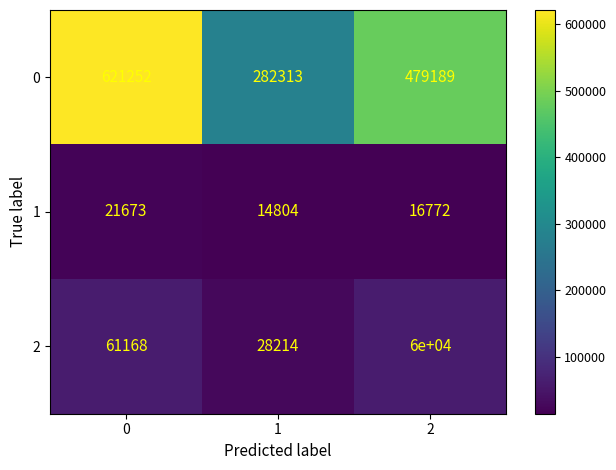

At how many categories does at least one series exceed 354043?

2